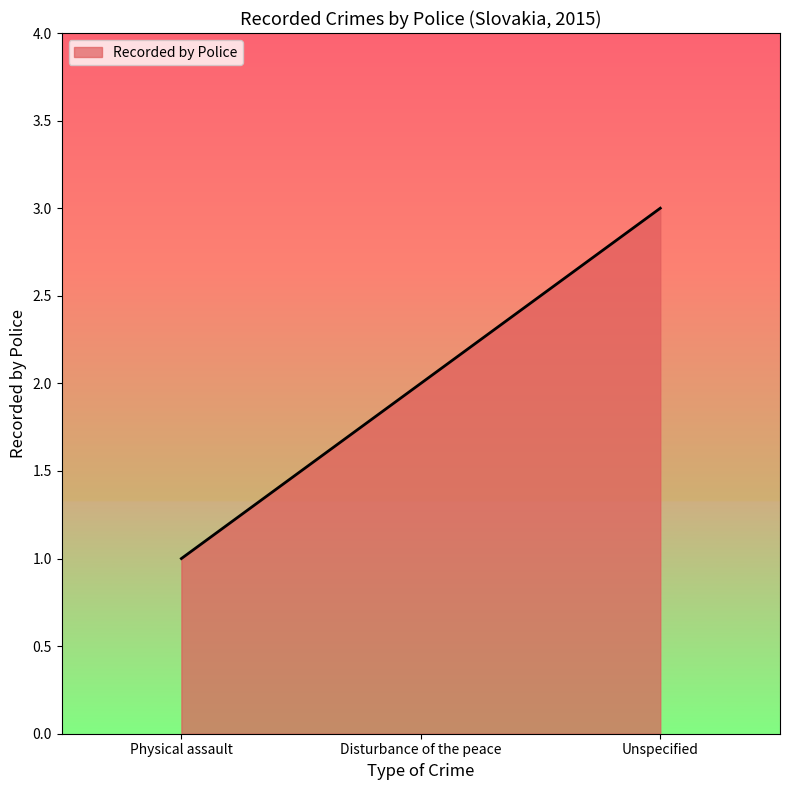

Reading left to right, what are all the values shown in this chart?

1	2	3